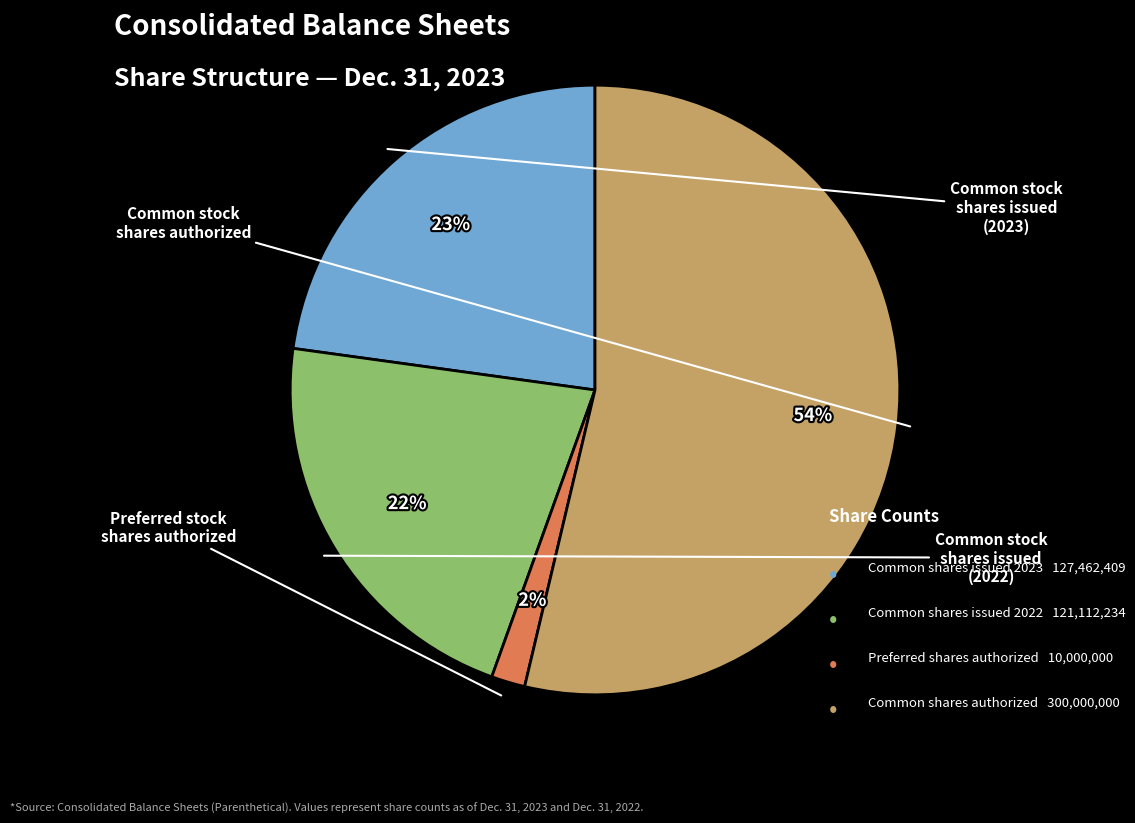

True or false: Common stock shares authorized accounts for 59% of the total.

False